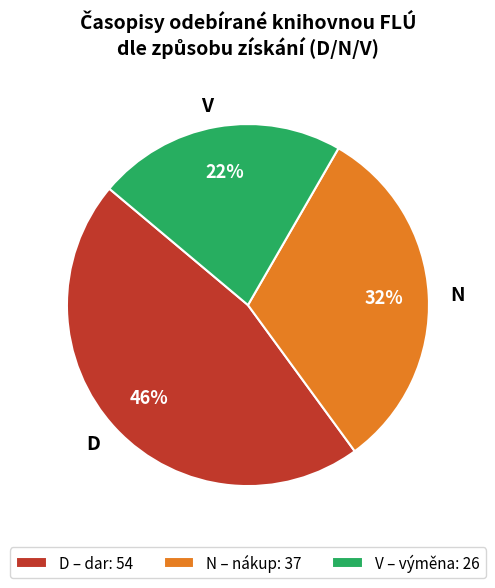

What is the smallest slice in the pie chart?

V